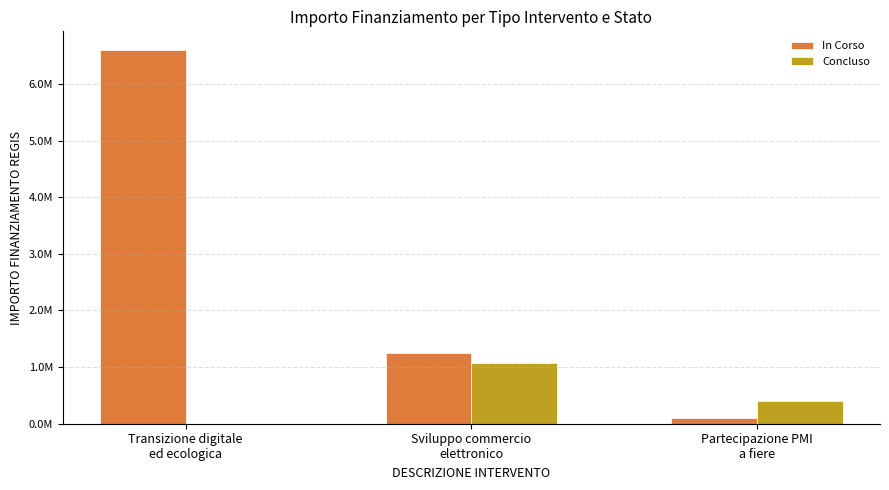

How many groups of bars are there?

3